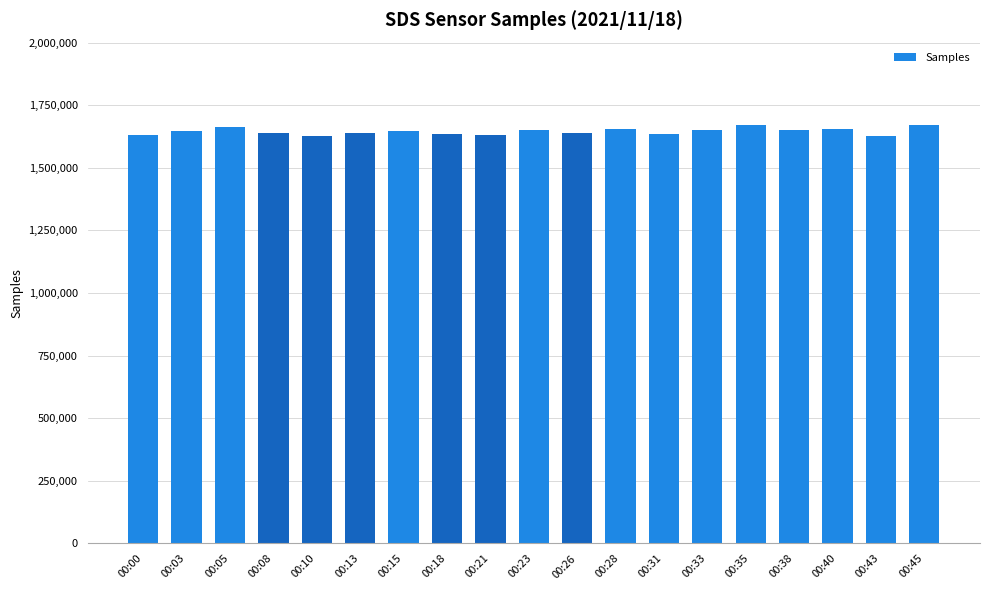

What is the minimum value shown in the chart?

1625598